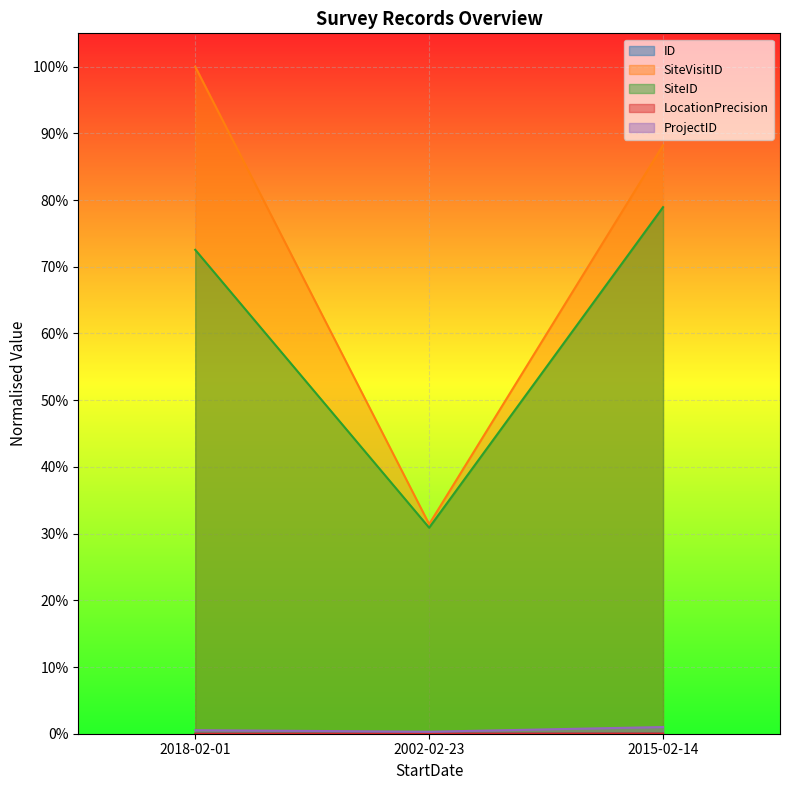

At which category is the sum across all series the highest?

2018-02-01